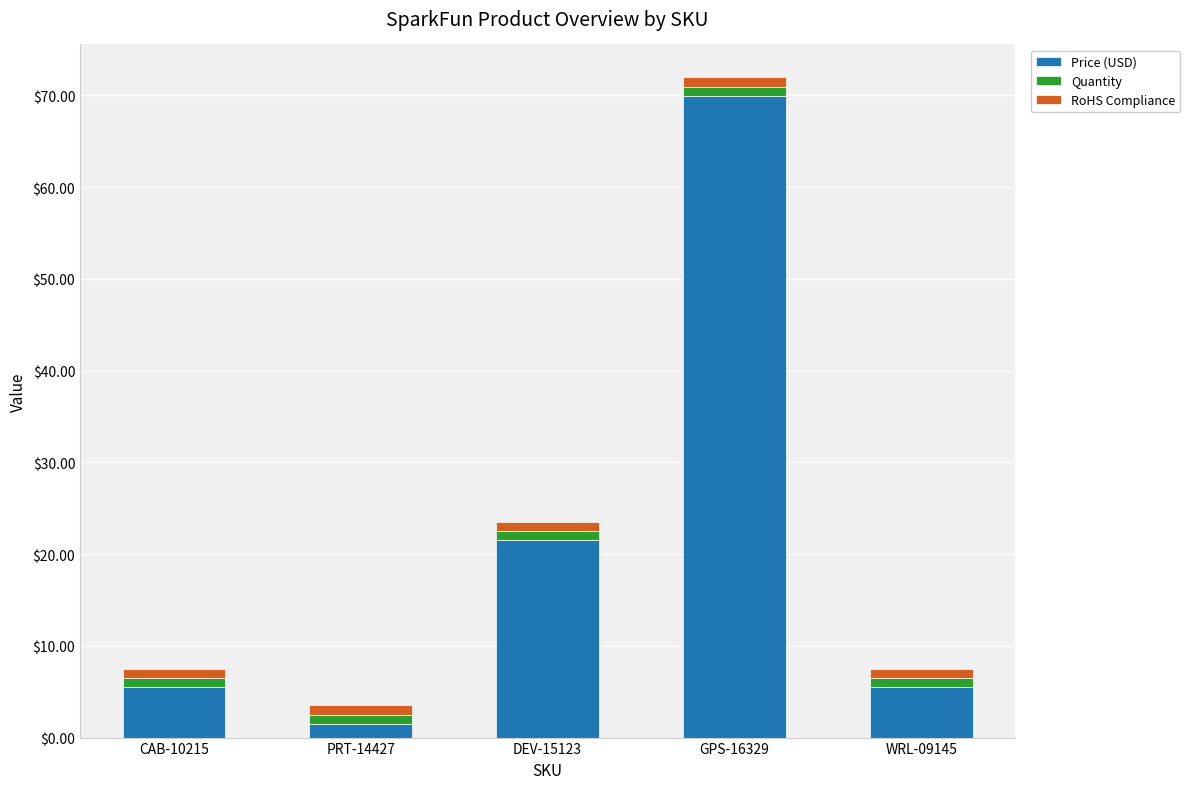

Where is Price (USD) nearest to the value 35?

DEV-15123